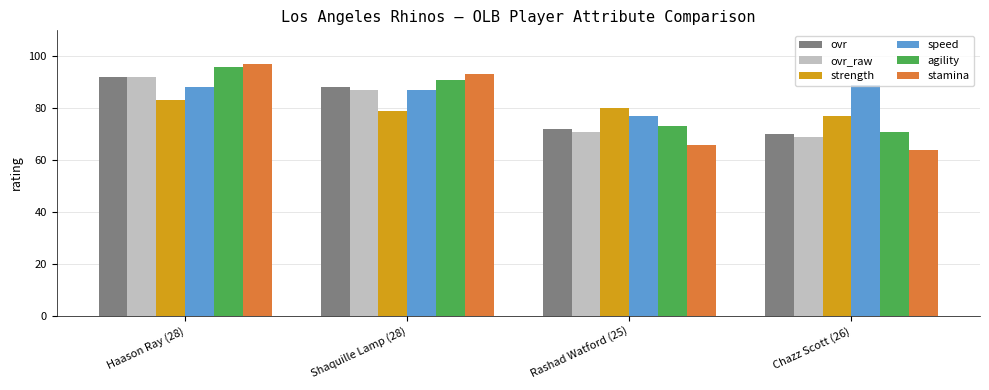

At which category is the sum across all series the highest?

Haason Ray (28)